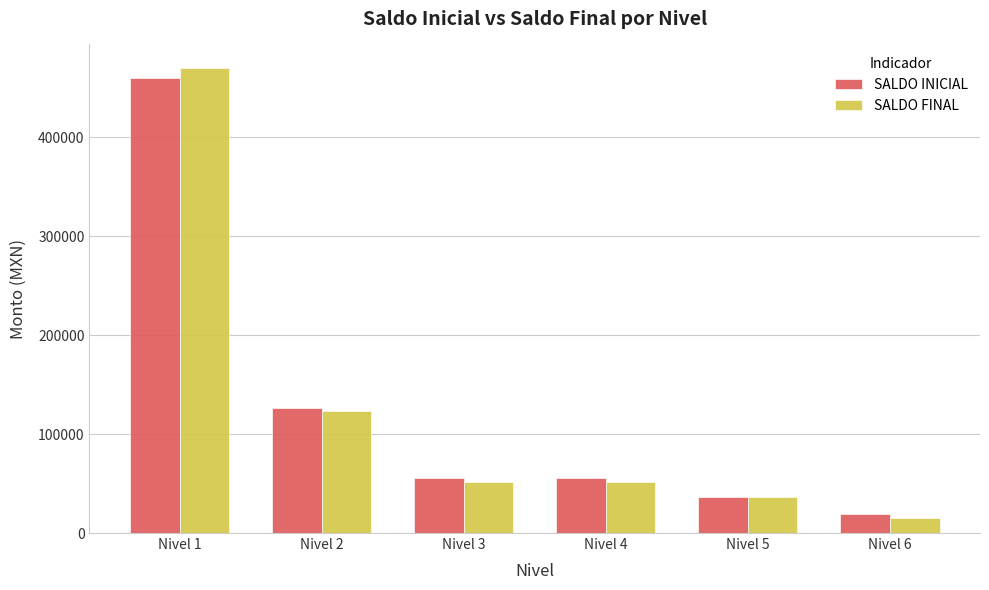

Which series changed the most between Nivel 2 and Nivel 5?

SALDO INICIAL